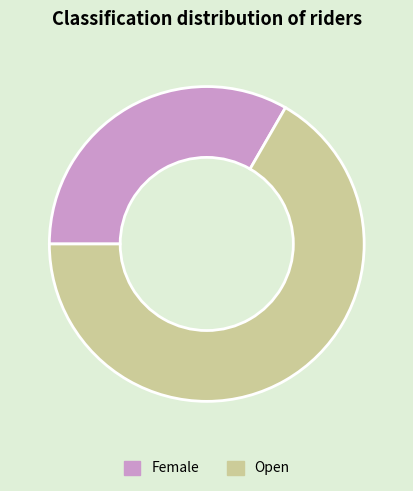

Between Open and Female, which is larger?

Open